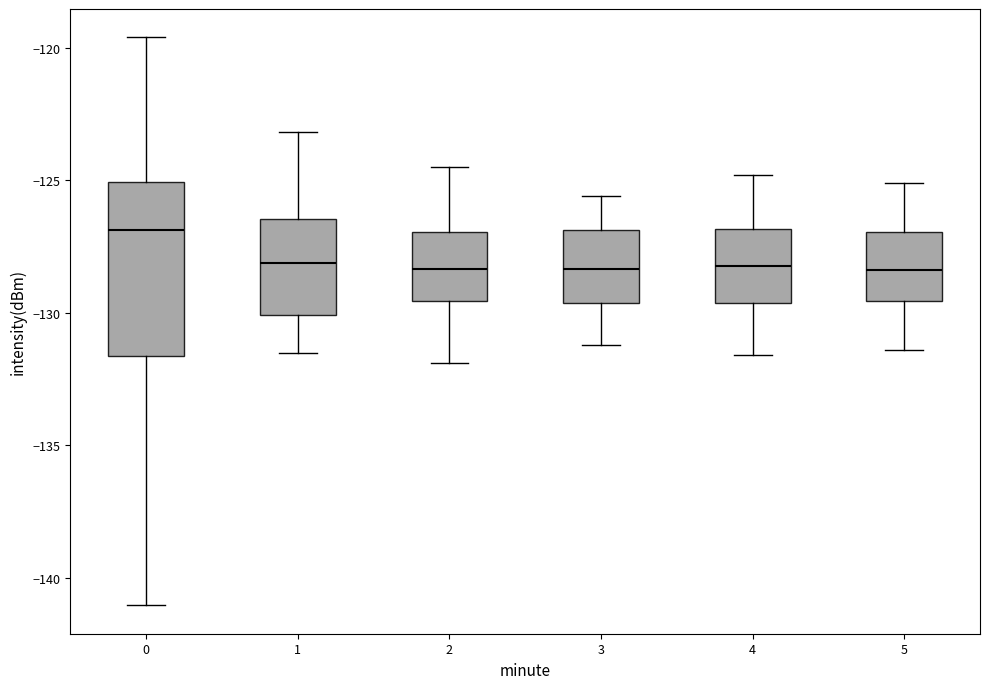

Reading left to right, read every box against the y-axis: the position of its median line, the range the box covers, and the ends of its whiskers. The values are not printed on the chart, so give them approximately, as read against the axis.

0: median -127.0, box -131.5 to -125.0, whiskers -141.0 to -119.5
1: median -128.0, box -130.0 to -126.5, whiskers -131.5 to -123.0
2: median -128.5, box -129.5 to -127.0, whiskers -132.0 to -124.5
3: median -128.5, box -129.5 to -127.0, whiskers -131.0 to -125.5
4: median -128.0, box -129.5 to -127.0, whiskers -131.5 to -125.0
5: median -128.5, box -129.5 to -127.0, whiskers -131.5 to -125.0